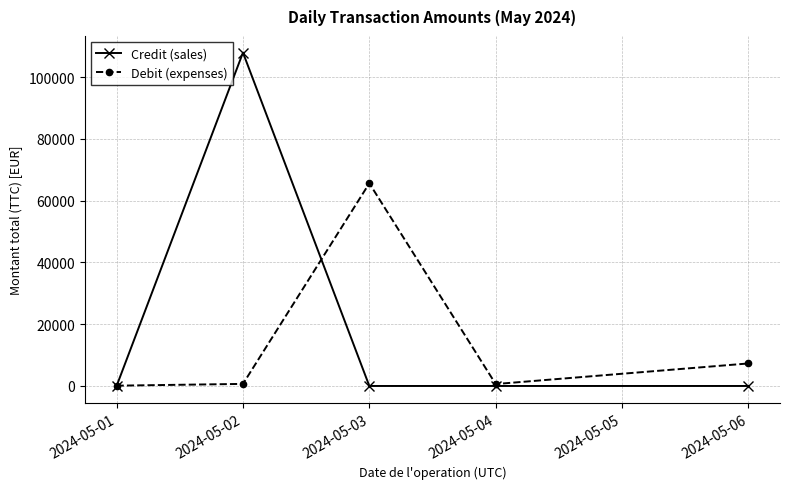

What is the greatest value displayed?

107916.0